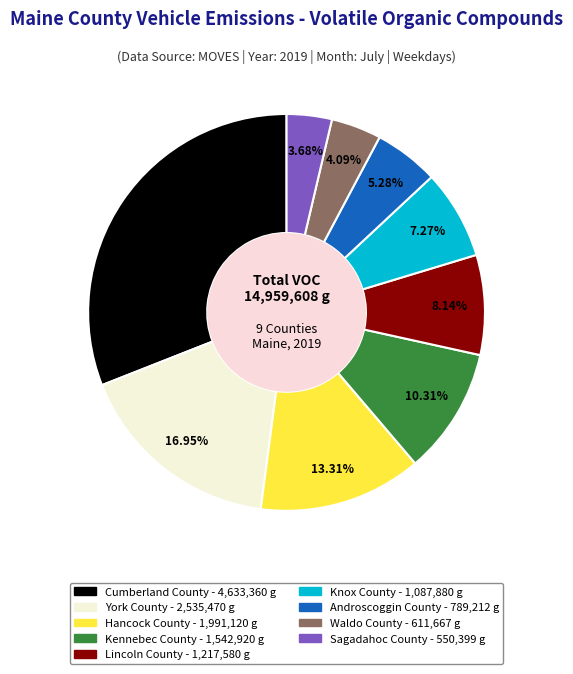

Is there a majority slice in this chart?

No